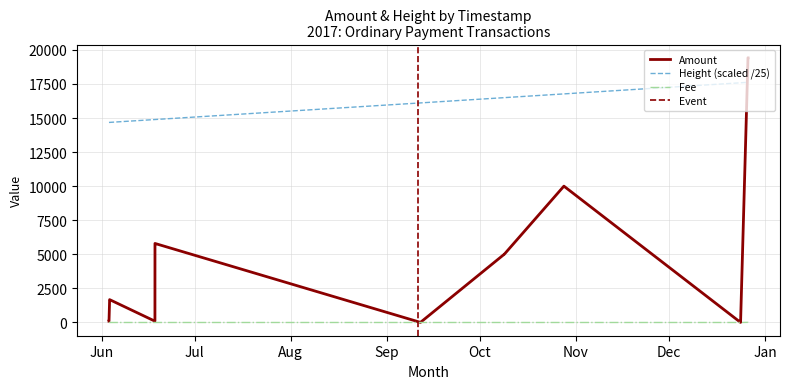

True or false: Fee and Height (scaled /25) cross at least once.

False